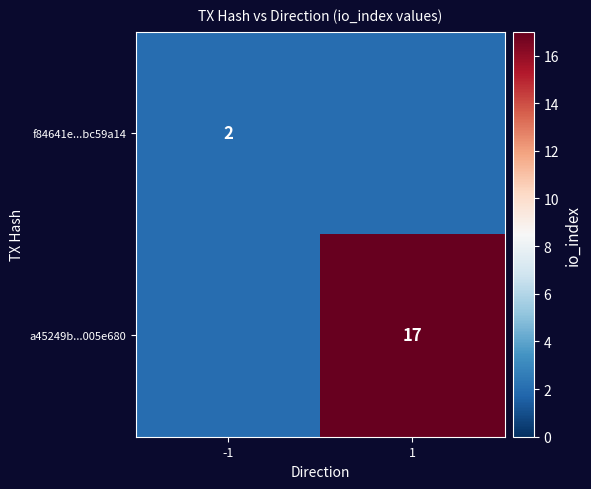

Is the value of a45249b...005e680 at 1 greater than the value of f84641e...bc59a14 at -1?

Yes